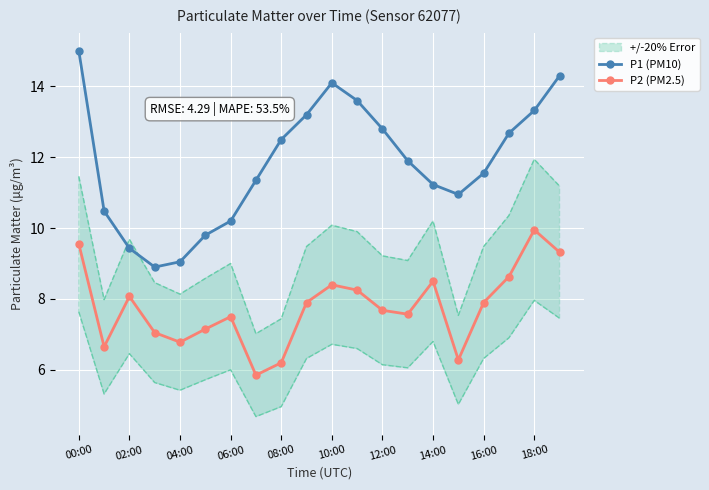

Is the value of P1 (PM10) at 14:00 greater than the value of P2 (PM2.5) at 04:00?

Yes